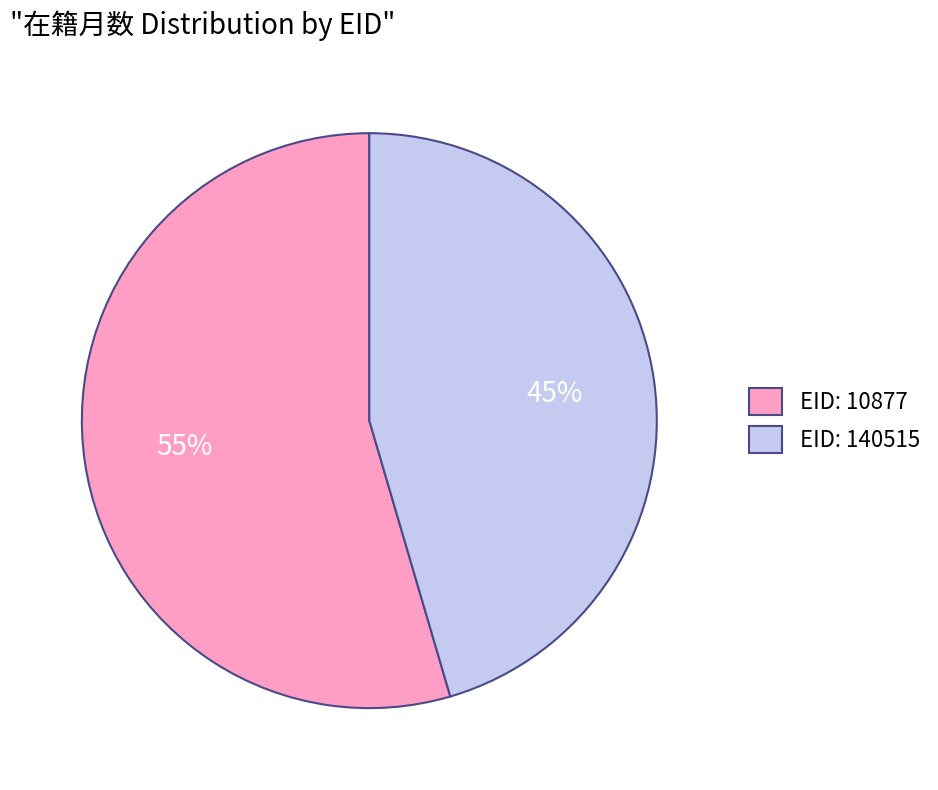

To the nearest percent, what percentage of the pie is EID: 140515?

45%